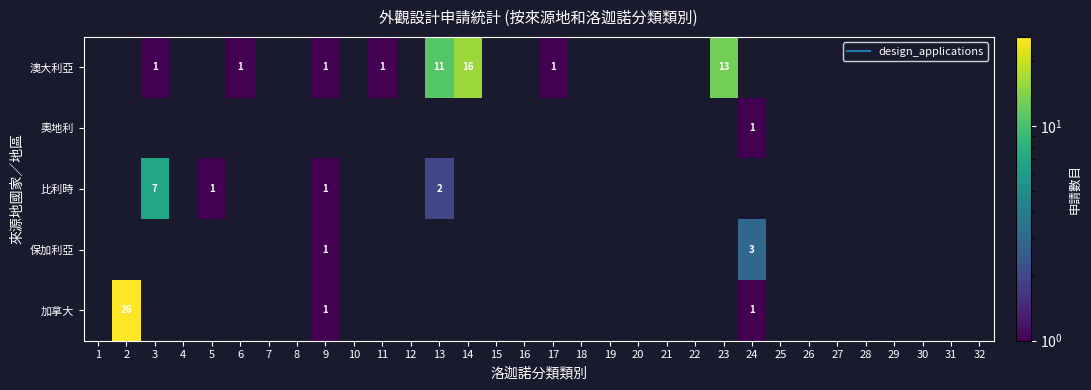

Count the number of data series in this chart.

5